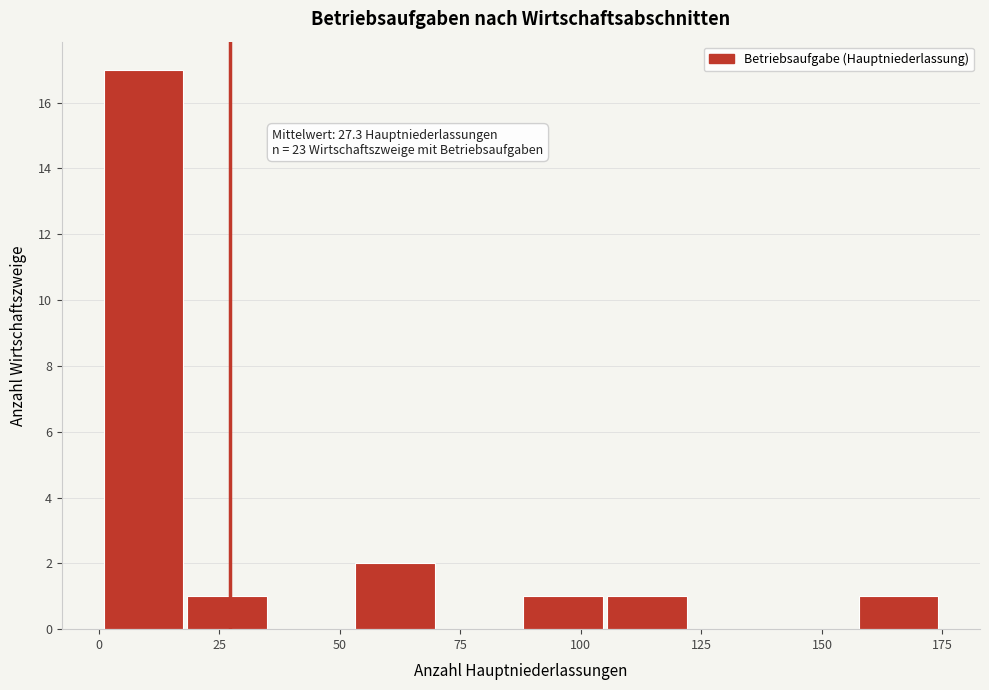

Read against the x-axis, roughly where is the centre of the tallest bar?

10